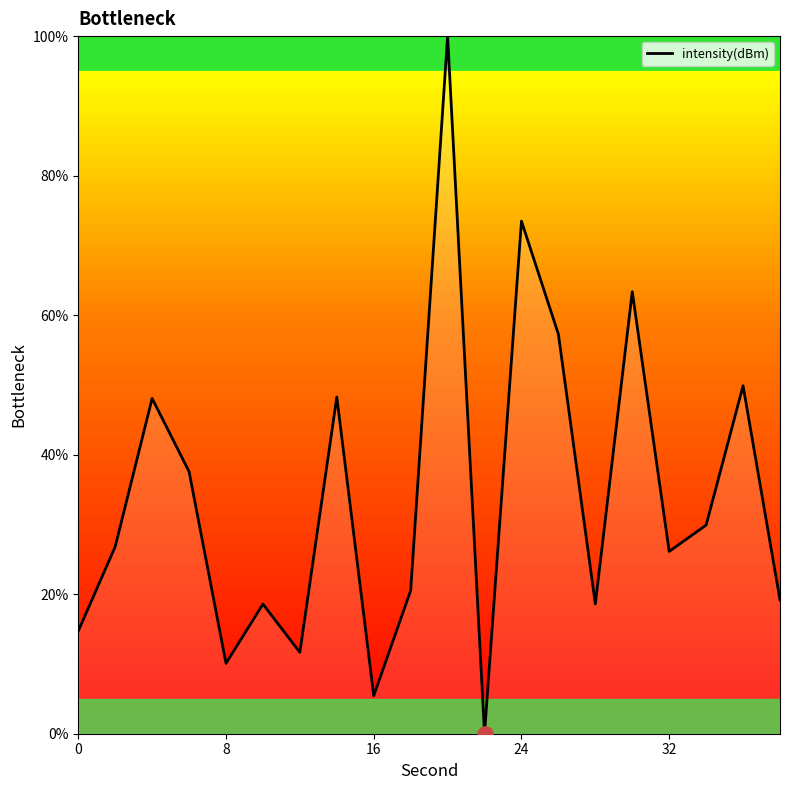

What is the greatest value displayed?

100.0